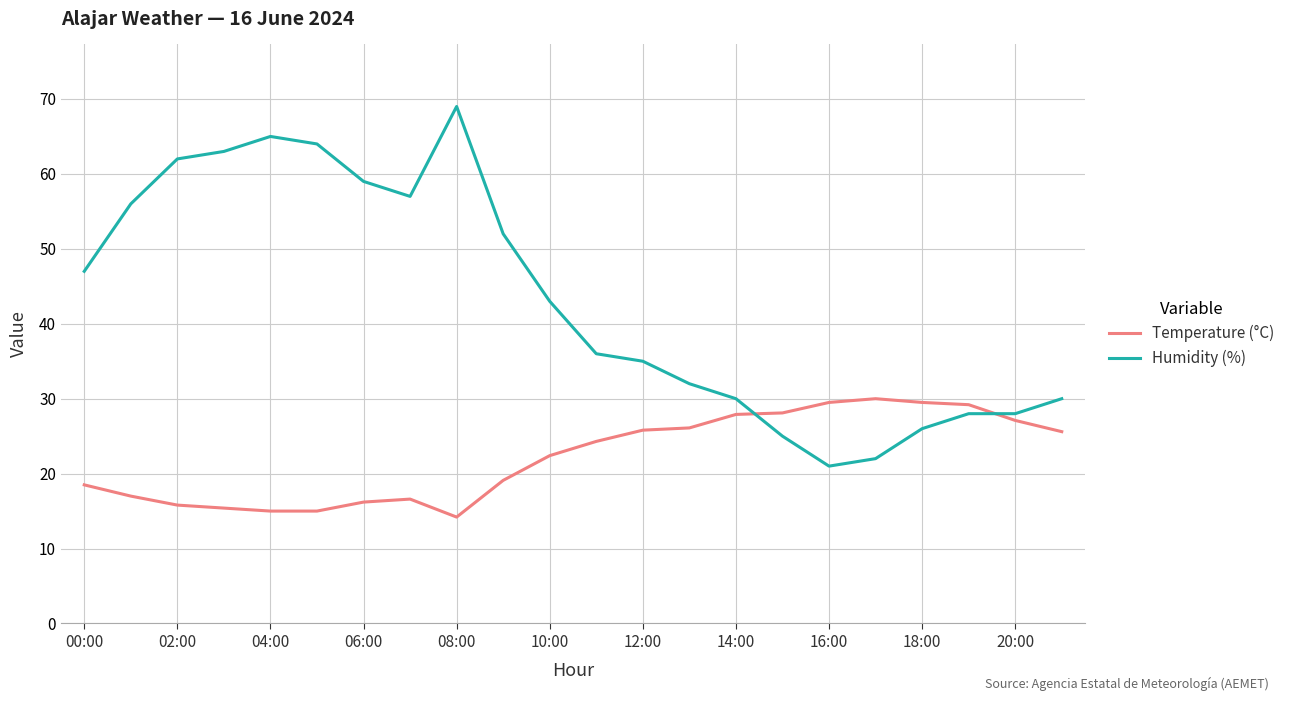

True or false: Temperature (°C) has more than 1 points higher than both neighbors.

True